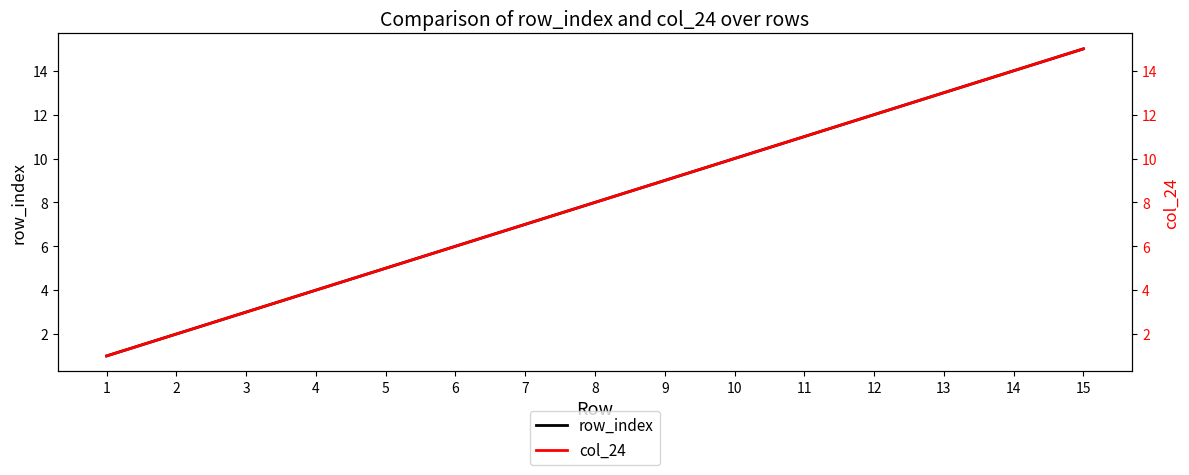

Where is row_index nearest to the value 8?

8